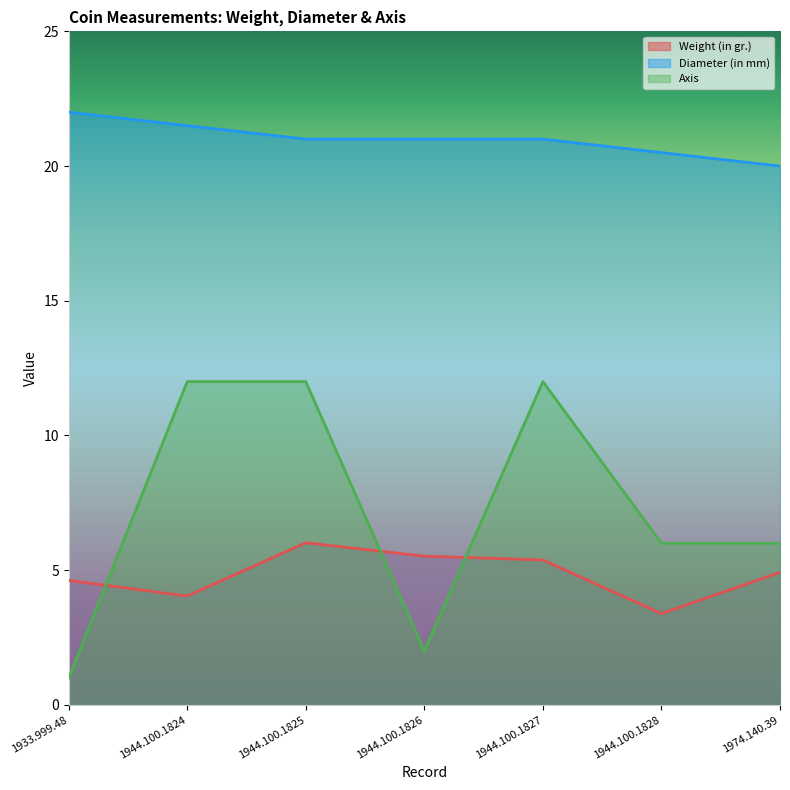

How many values in the Weight (in gr.) series exceed 4?

6